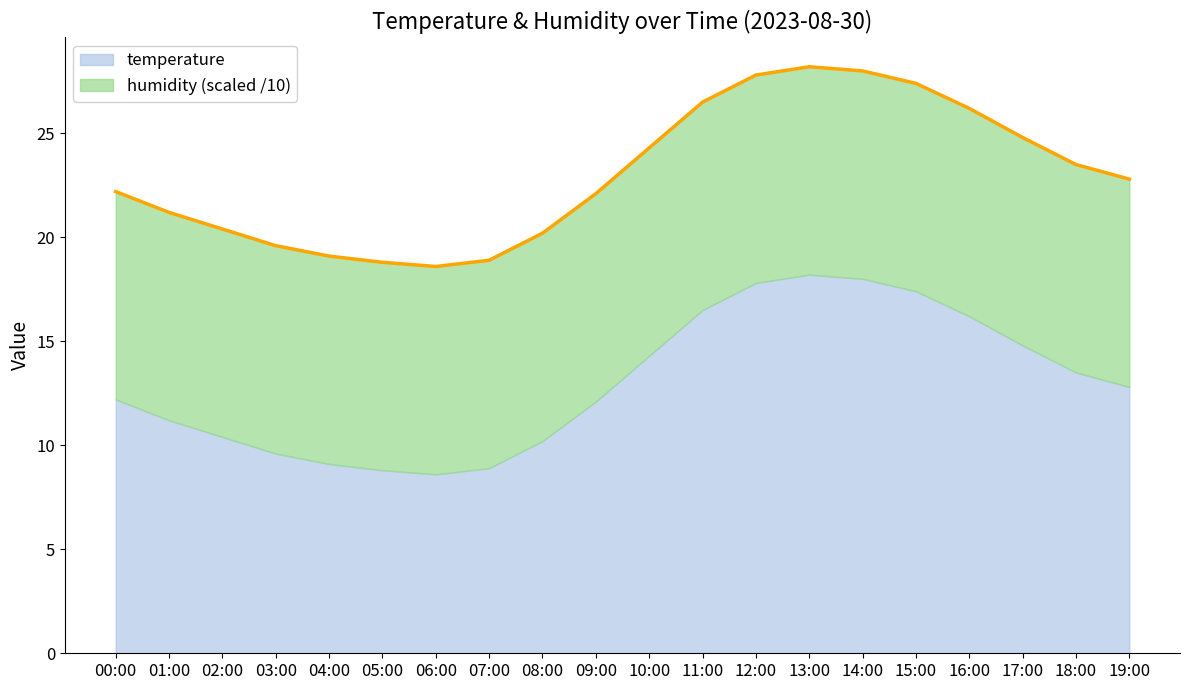

What is the ratio of the value at 12:00 to the value at 17:00?

1.2